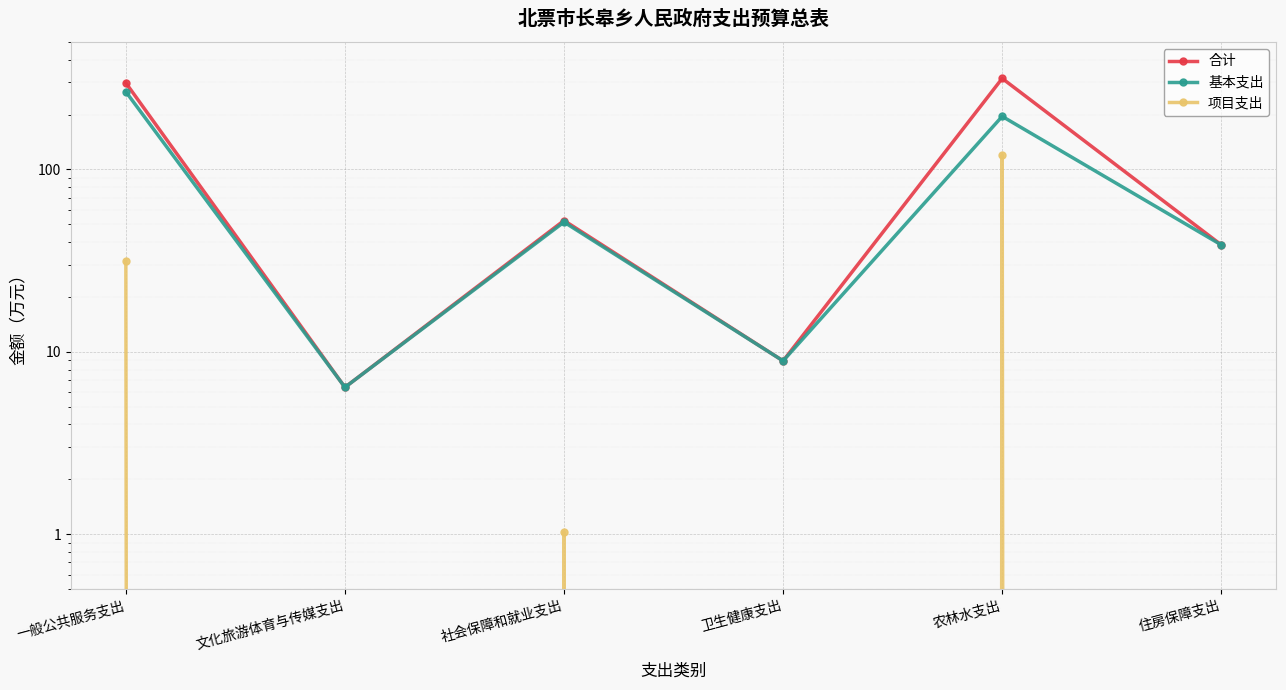

True or false: 项目支出 and 合计 cross at least once.

False